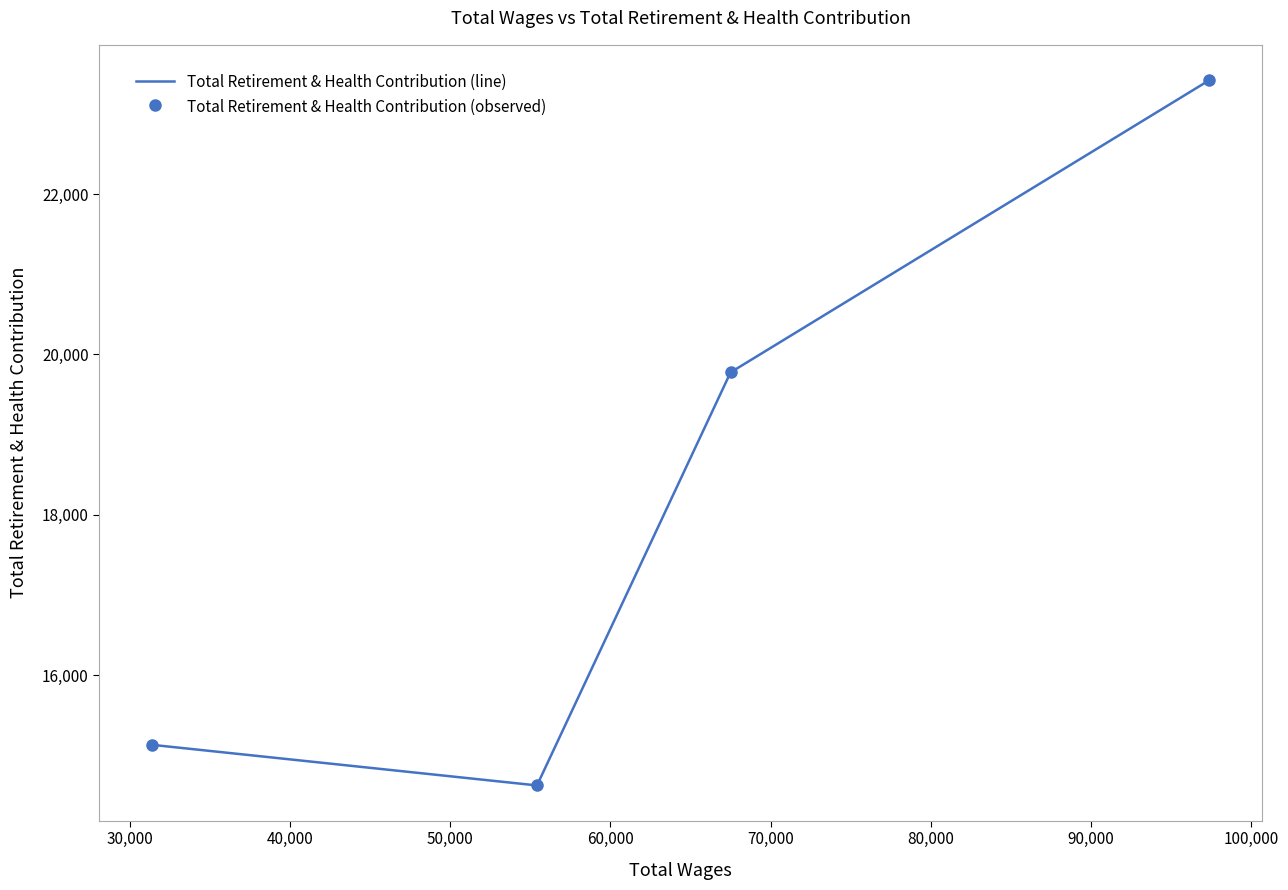

How many interior local valleys does the Total Retirement & Health Contribution (line) series have?

1